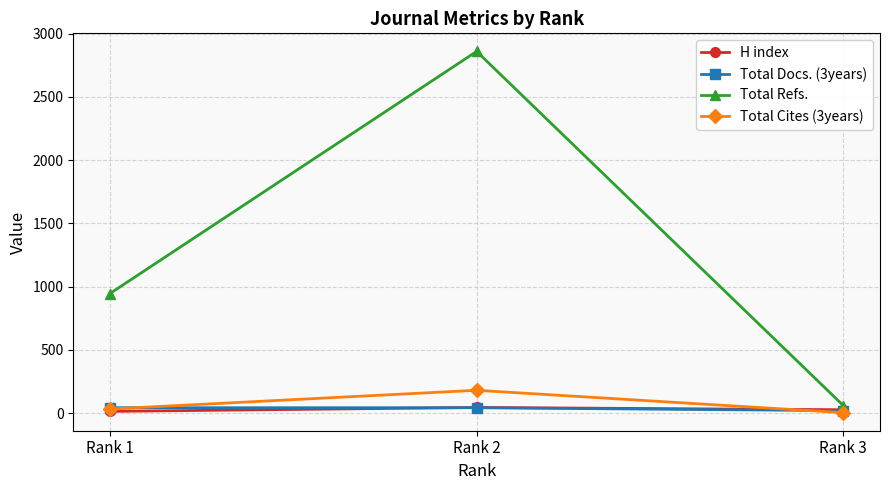

Is it true that Total Docs. (3years) equals 42 at Rank 1?

True